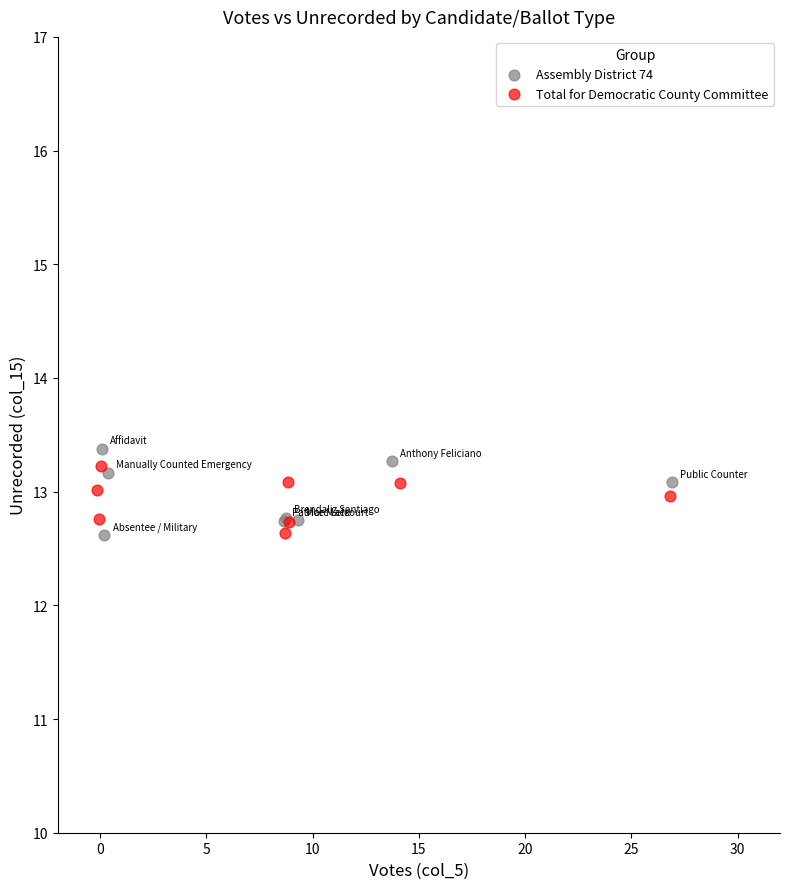

Which series has the largest Y range (max minus min)?

Assembly District 74